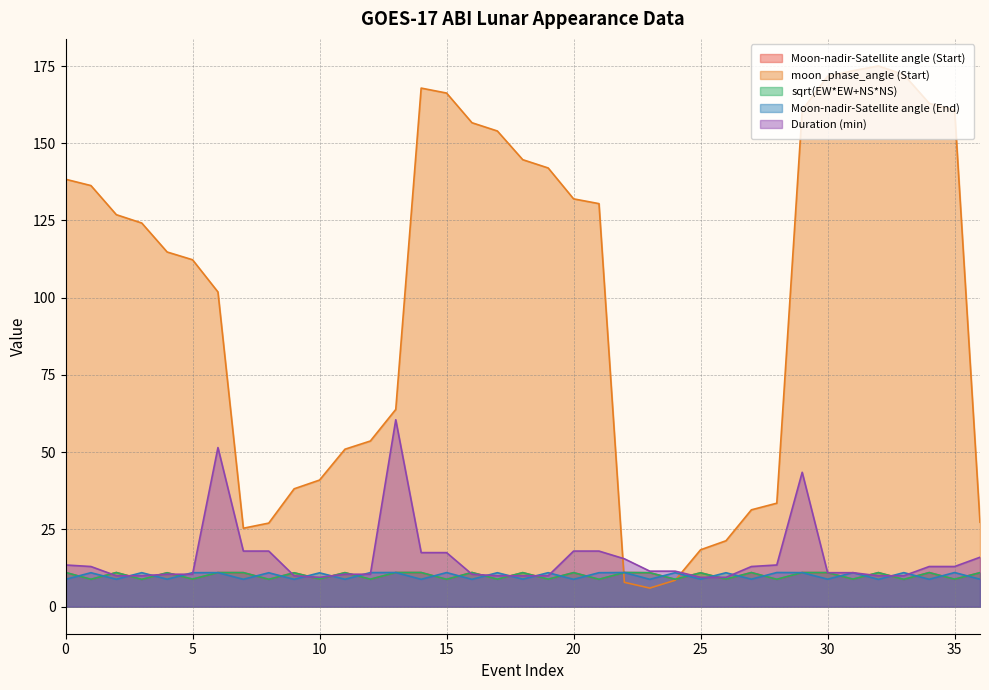

What is the value of the sqrt(EW*EW+NS*NS) point at the 19th from the left?

11.0